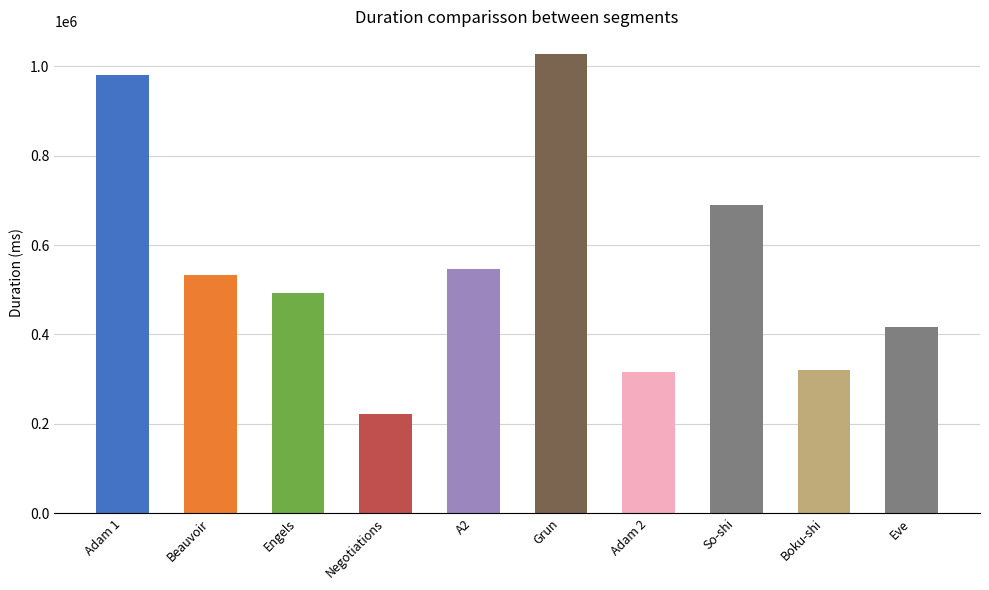

What value does the Attempt #20's Duration (ms) series have at Engels, to the nearest 50?

492550